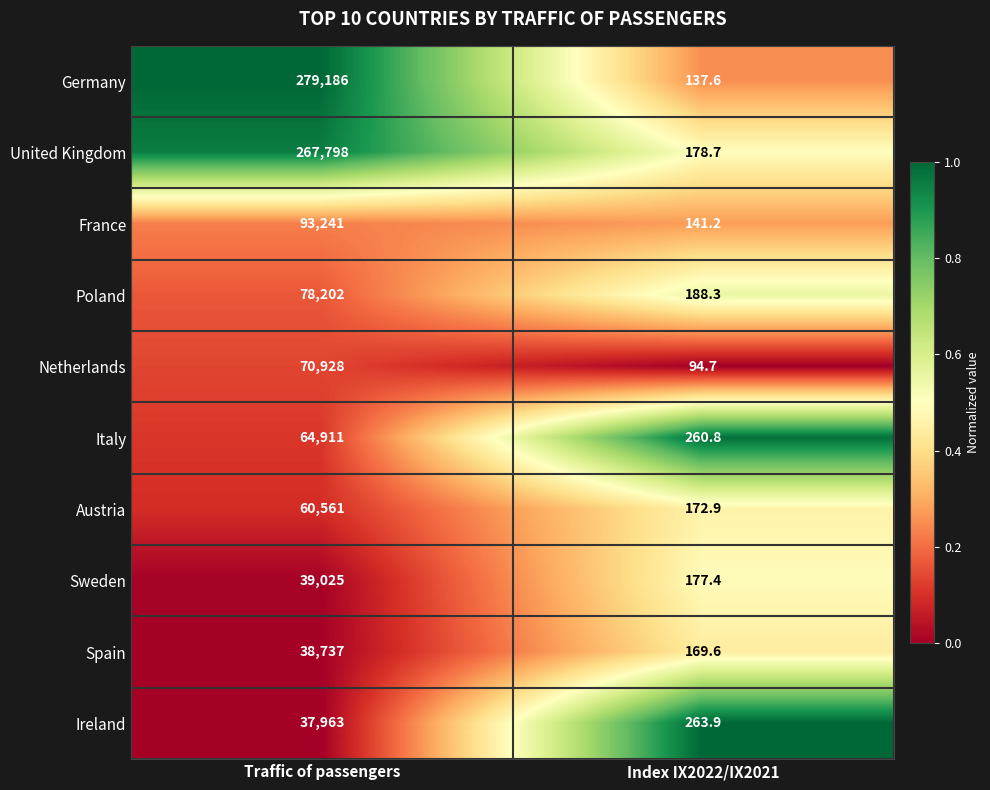

Which category has the lowest value across all series?

Index IX2022/IX2021